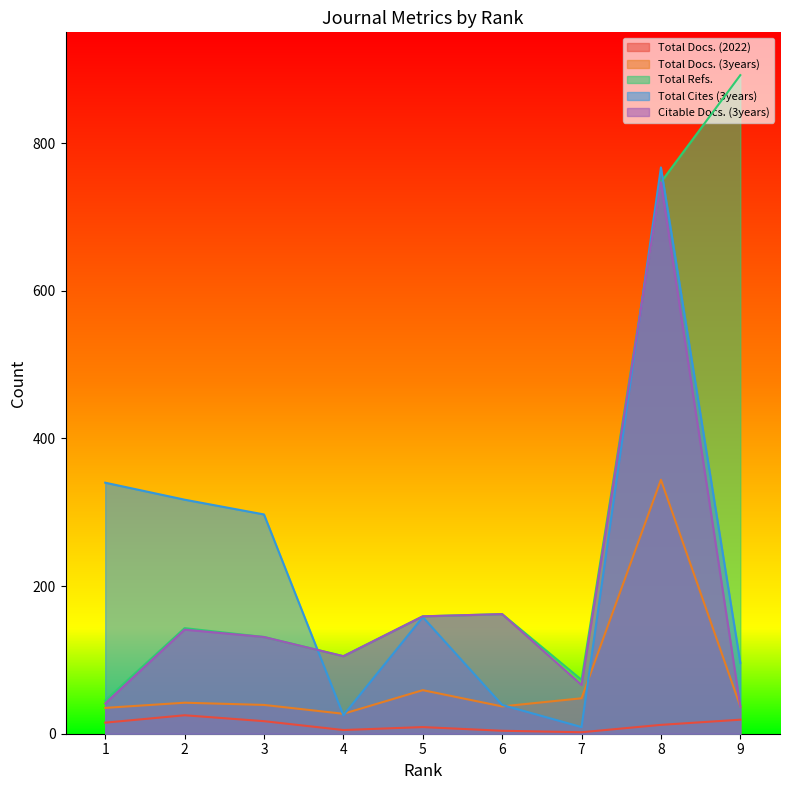

At which category is the sum across all series the highest?

8